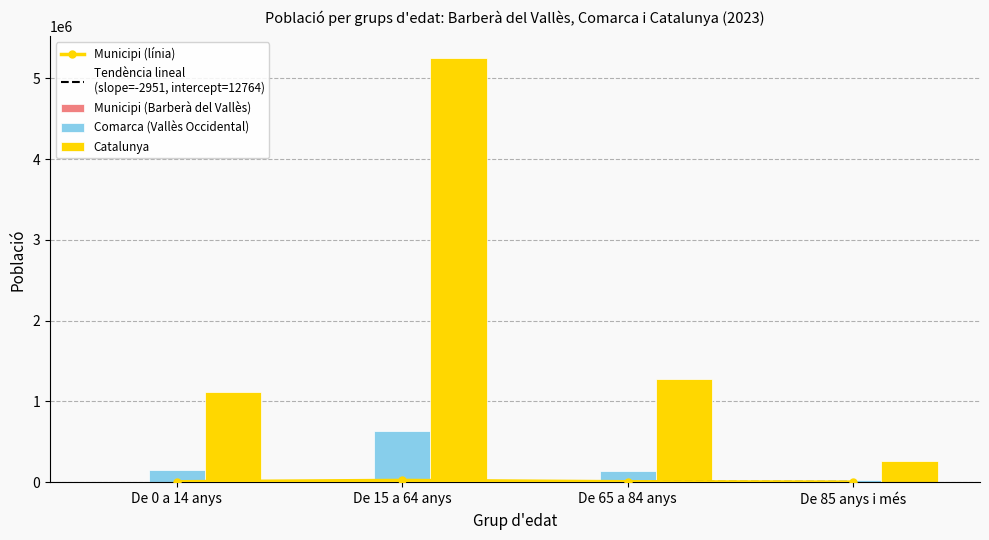

Which series changed the most between De 0 a 14 anys and De 65 a 84 anys?

Catalunya